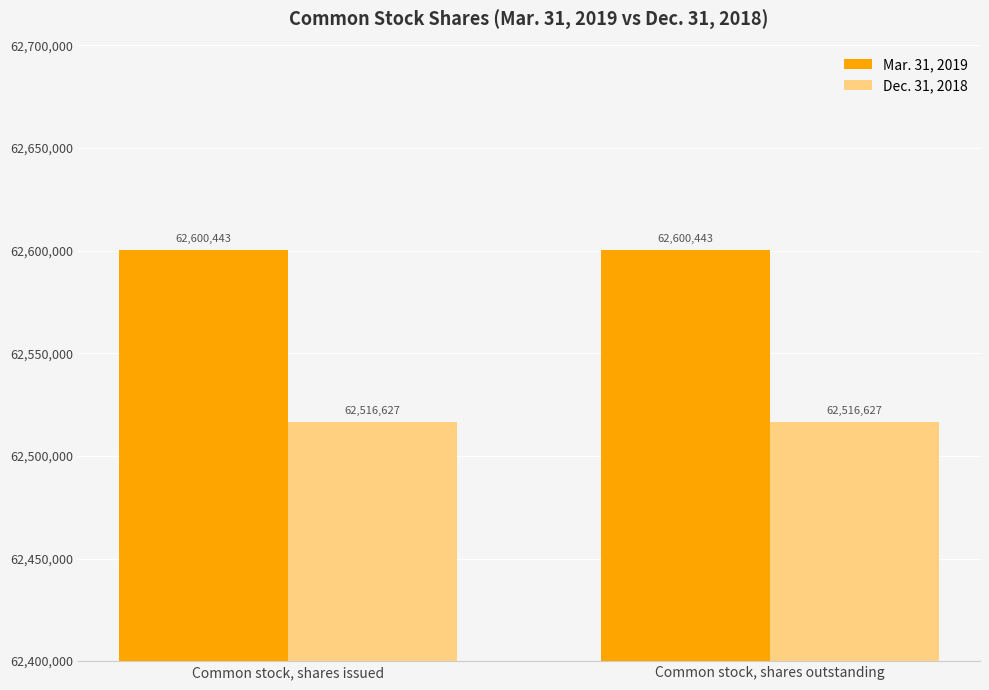

Are the bars horizontal?

No